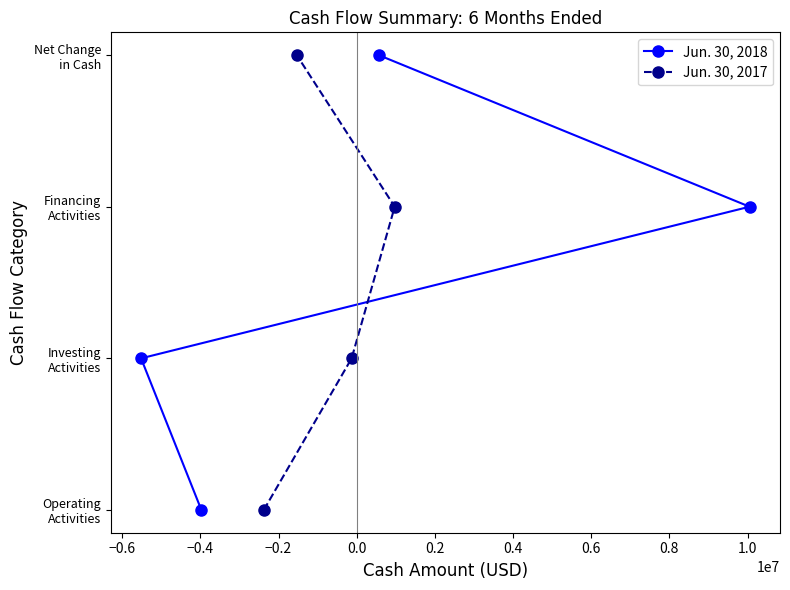

Is this an area chart (filled region under the line)?

No